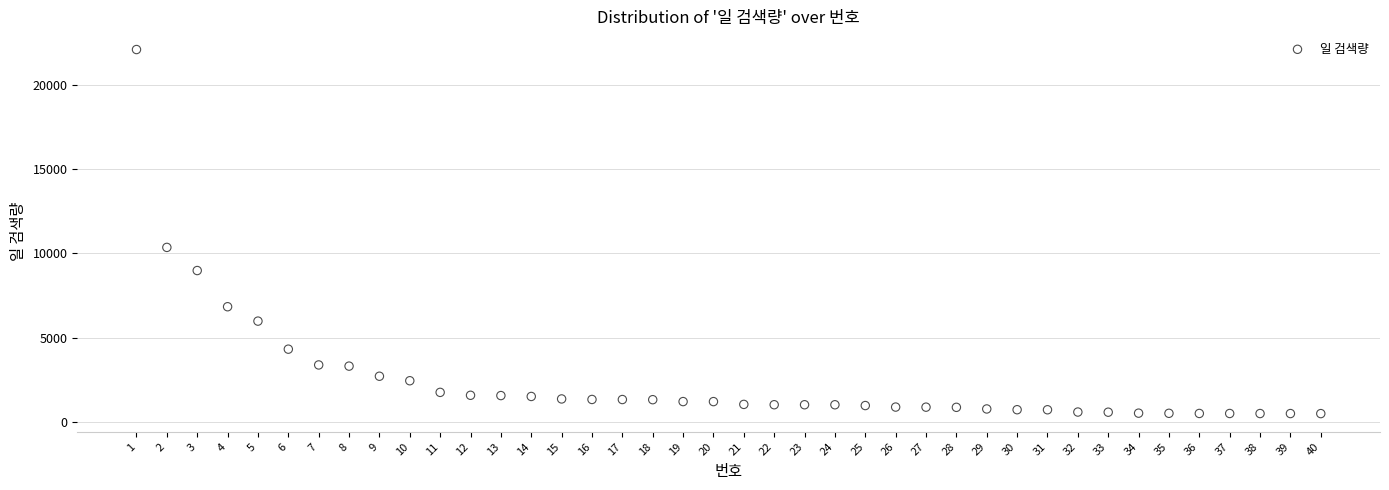

What is the range of Y values (max minus min)?

21597